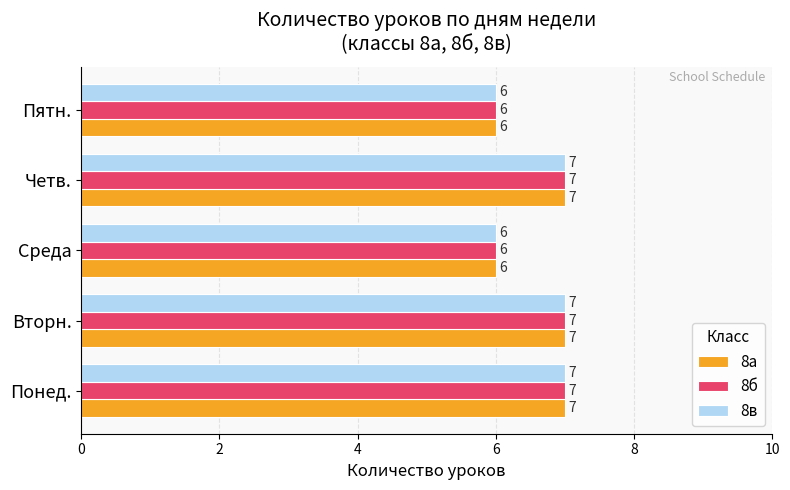

True or false: 8в has a value of 5 at Понед..

False